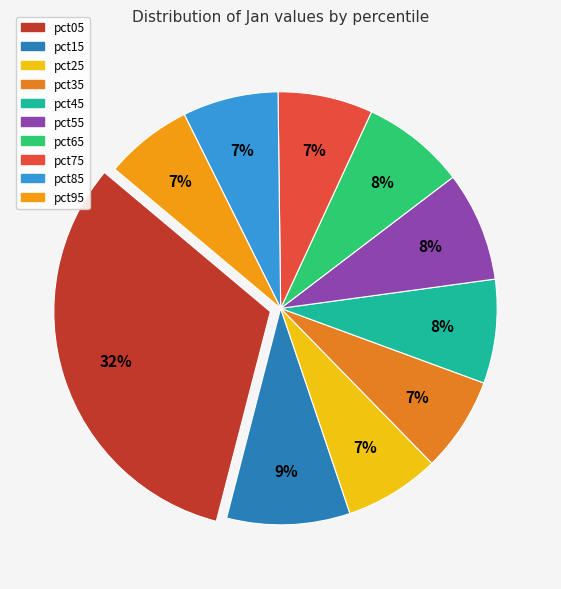

How many segments does this pie chart have?

10